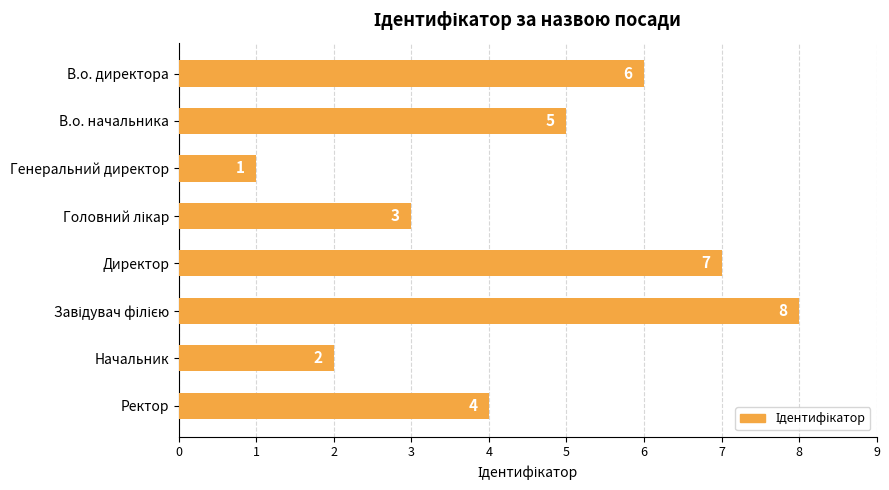

Where is the data nearest to the value 4?

Ректор